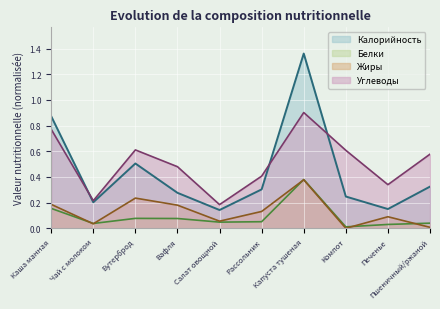

What is the total value across all series at Капуста тушеная?

3.0